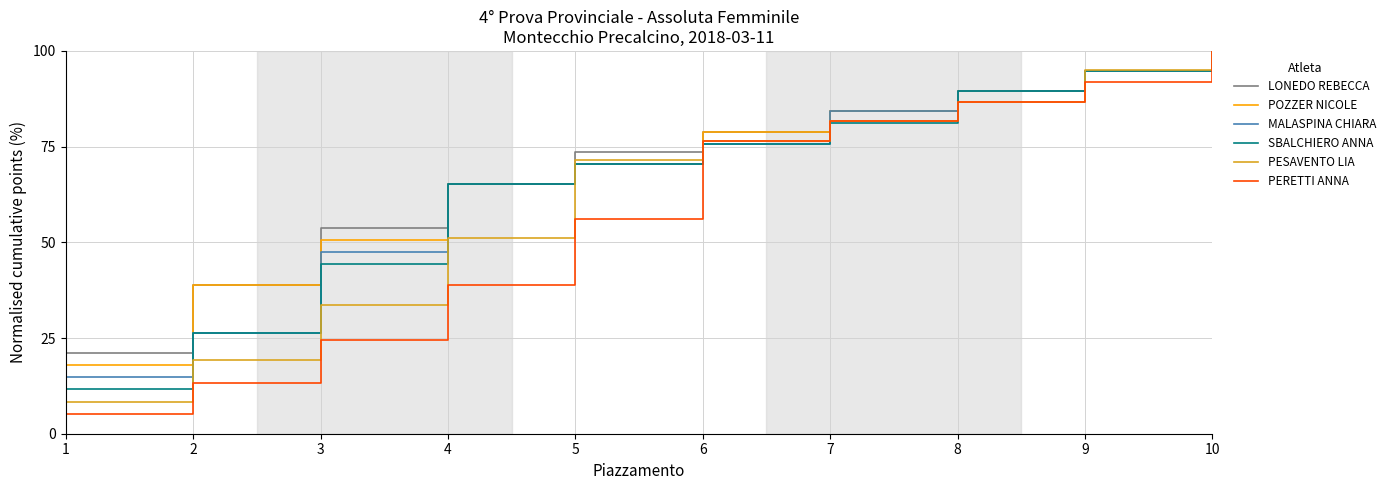

What is the difference between the highest and lowest values at 9?

3.1